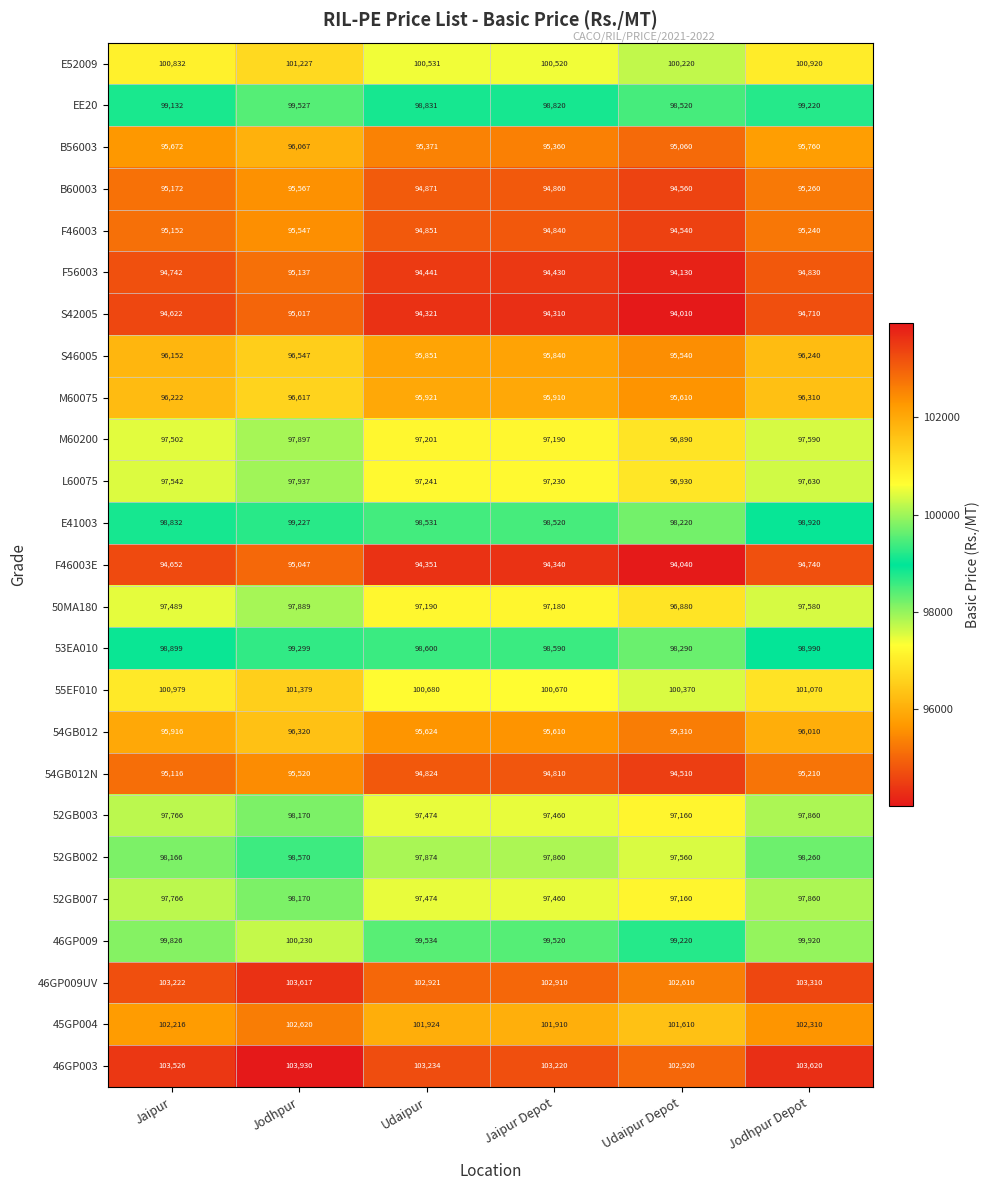

What is the spread (max minus min) of values at Jaipur Depot?

8910